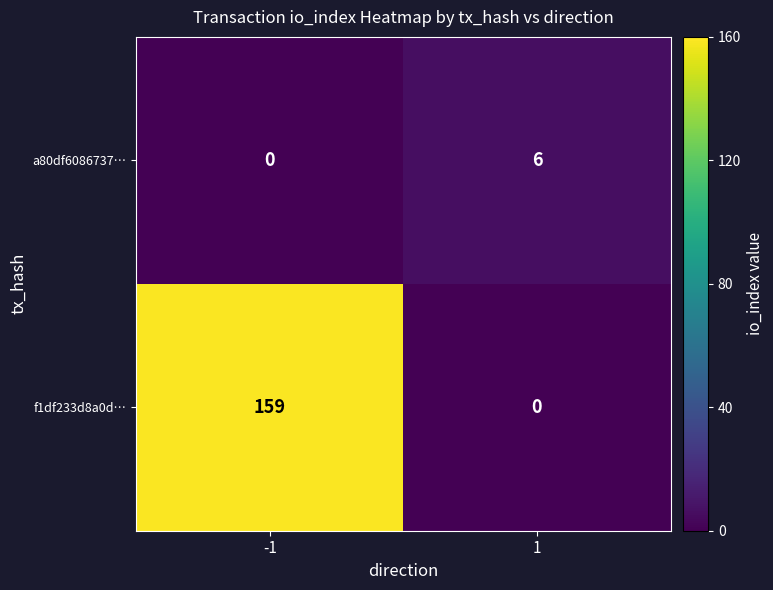

Is it true that f1df233d8a0d… equals 0 at 1?

True